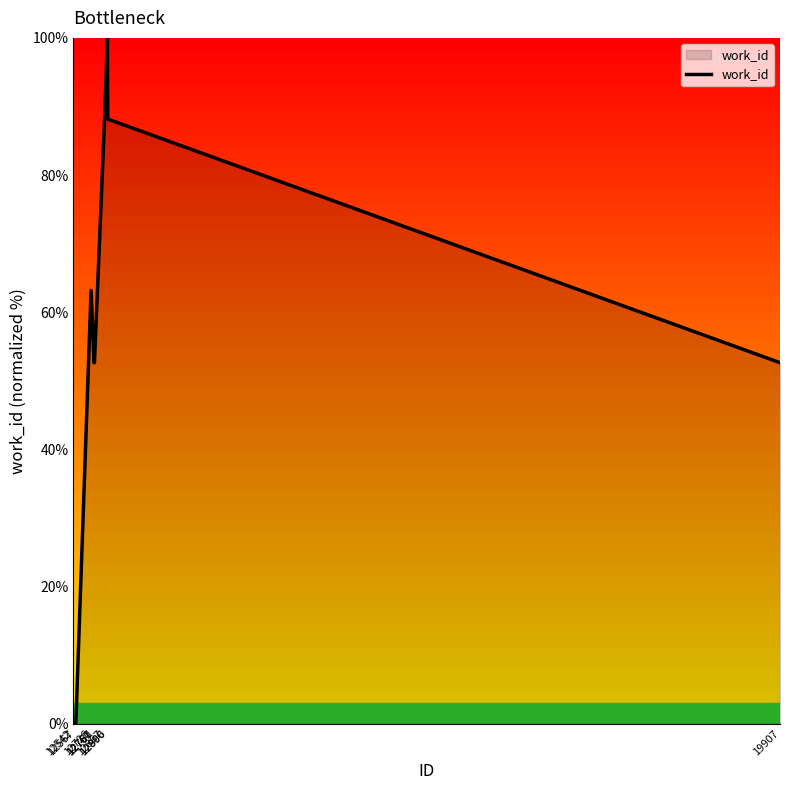

Count the number of data series in this chart.

1